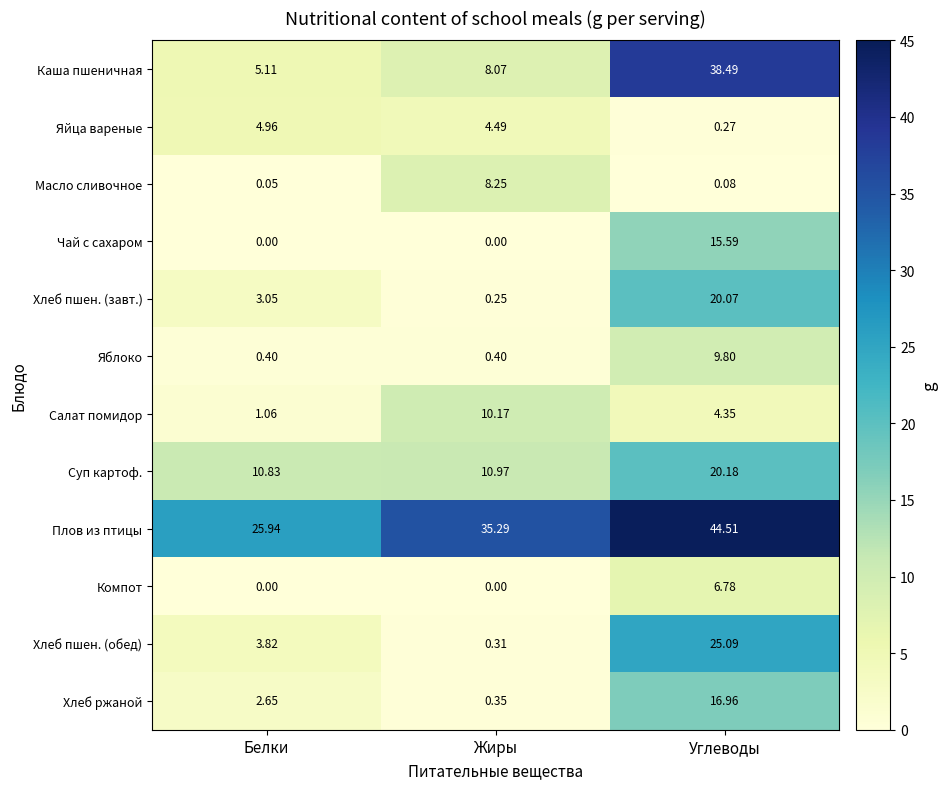

At which label is Хлеб пшен. (обед) closest to 12?

Белки